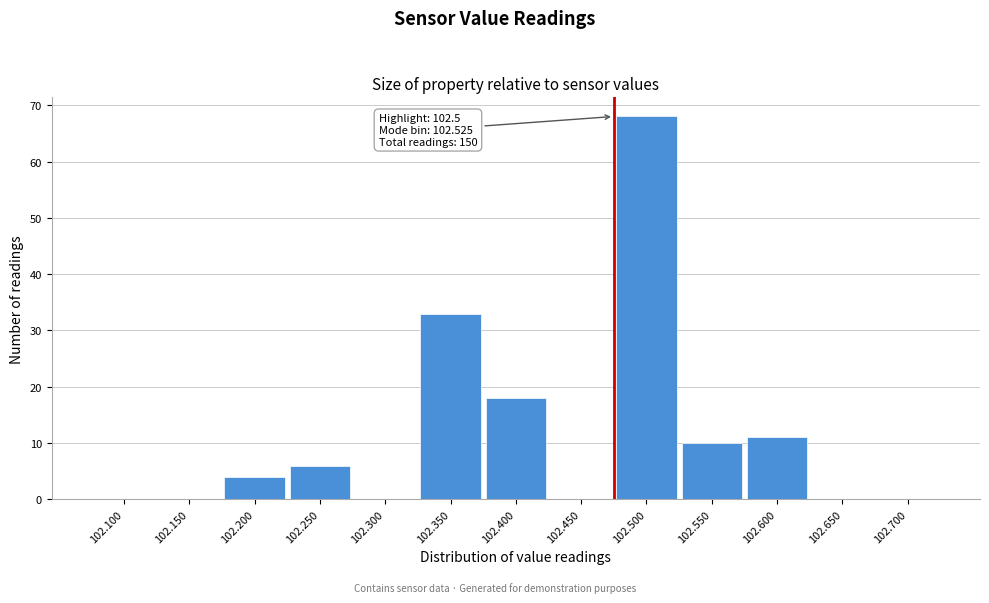

Reading left to right, transcribe all the data shown in this chart.

102.100=0	102.150=0	102.200=4	102.250=6	102.300=0	102.350=33	102.400=18	102.450=0	102.500=68	102.550=10	102.600=11	102.650=0	102.700=0